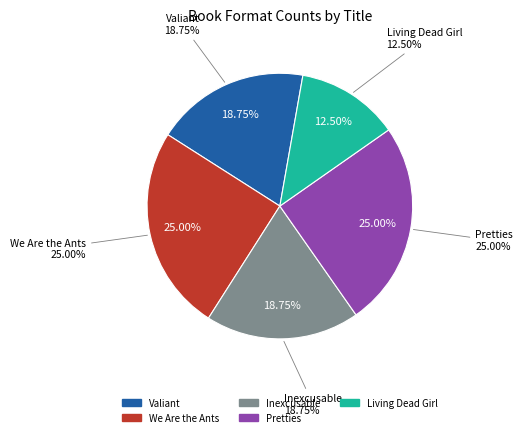

Does Living Dead Girl represent more than half of the total?

No